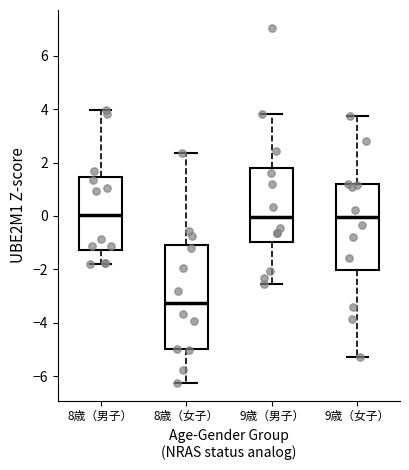

Comparing the boxes themselves (not the whiskers), which one is the tallest?

8歳（女子）